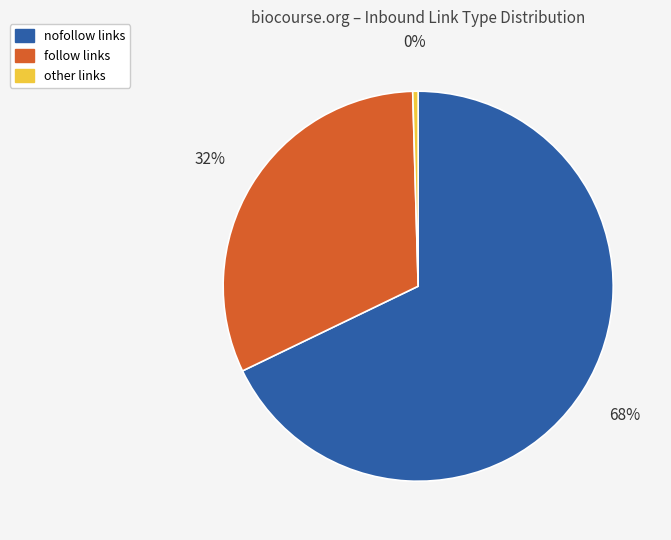

To the nearest percent, what is the average slice percentage?

33%